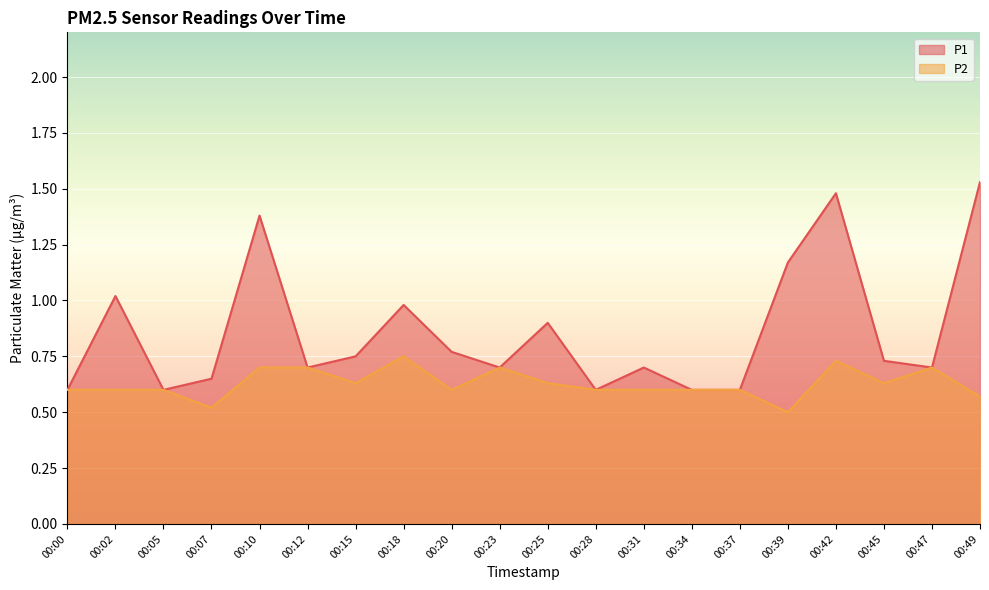

Rank the series by their maximum value, from lowest to highest.

P2, P1